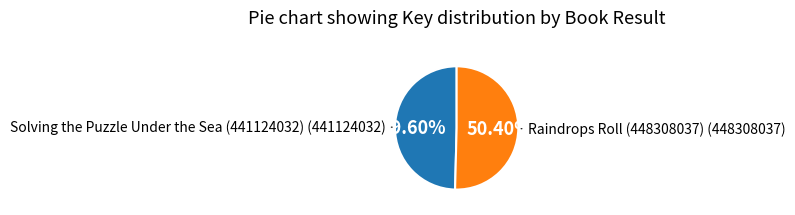

Does any single category account for the majority?

Yes